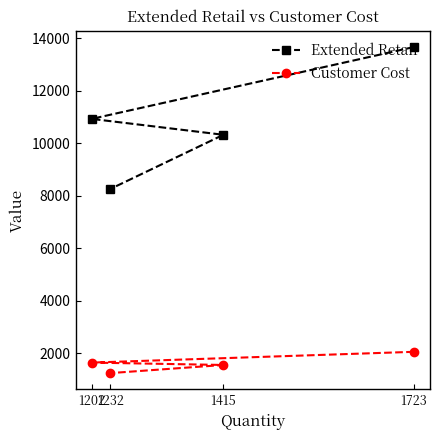

Reading left to right, transcribe all the data shown in this chart.

Extended Retail: 1202=10921.2	1232=8250.0	1415=10315.6	1723=13658.8
Customer Cost: 1202=1638.2	1232=1237.5	1415=1547.3	1723=2048.8